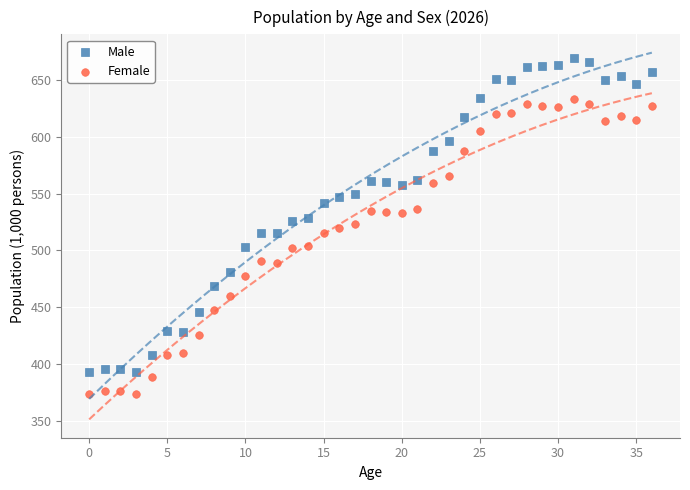

Which series has the widest spread of Y values?

Male